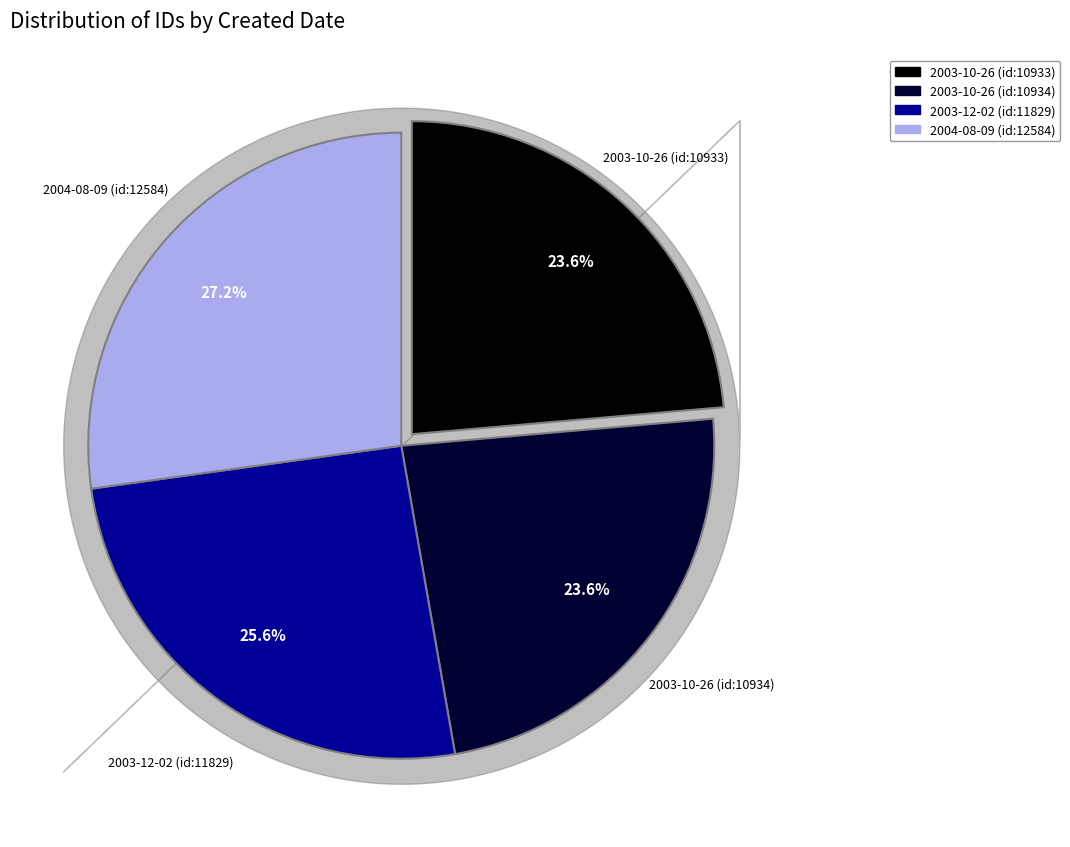

Does any single category account for the majority?

No